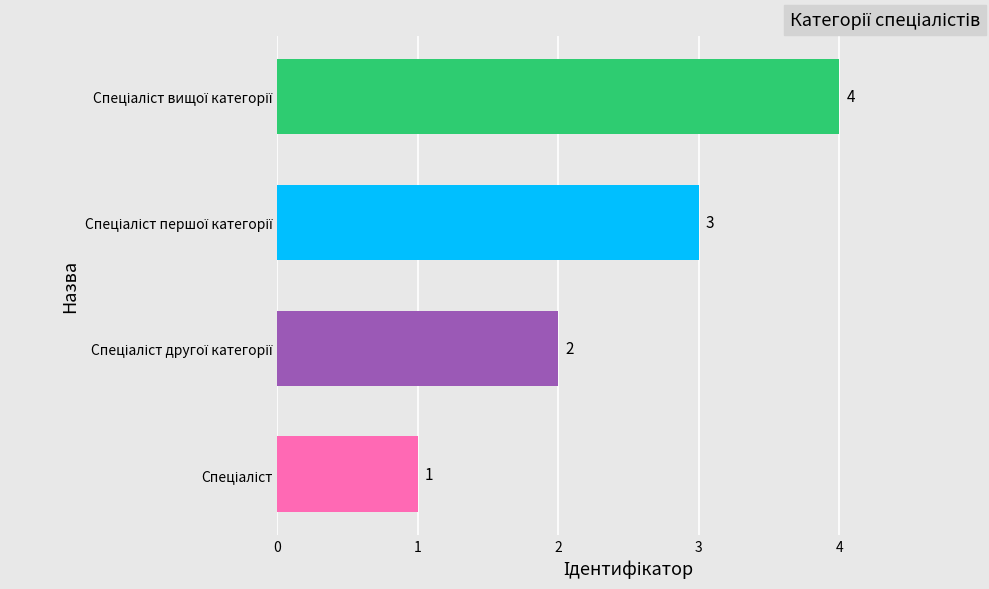

How many values are between 2 and 4?

3